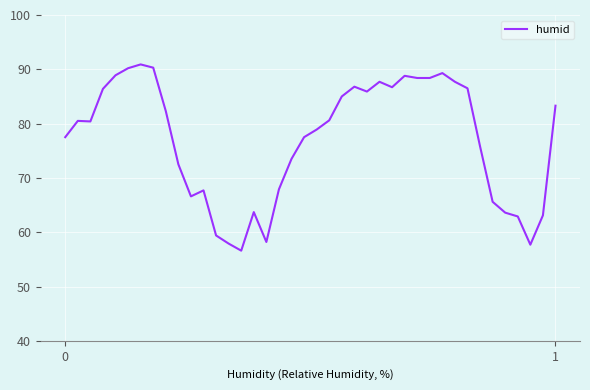

What is the minimum value shown in the chart?

56.6